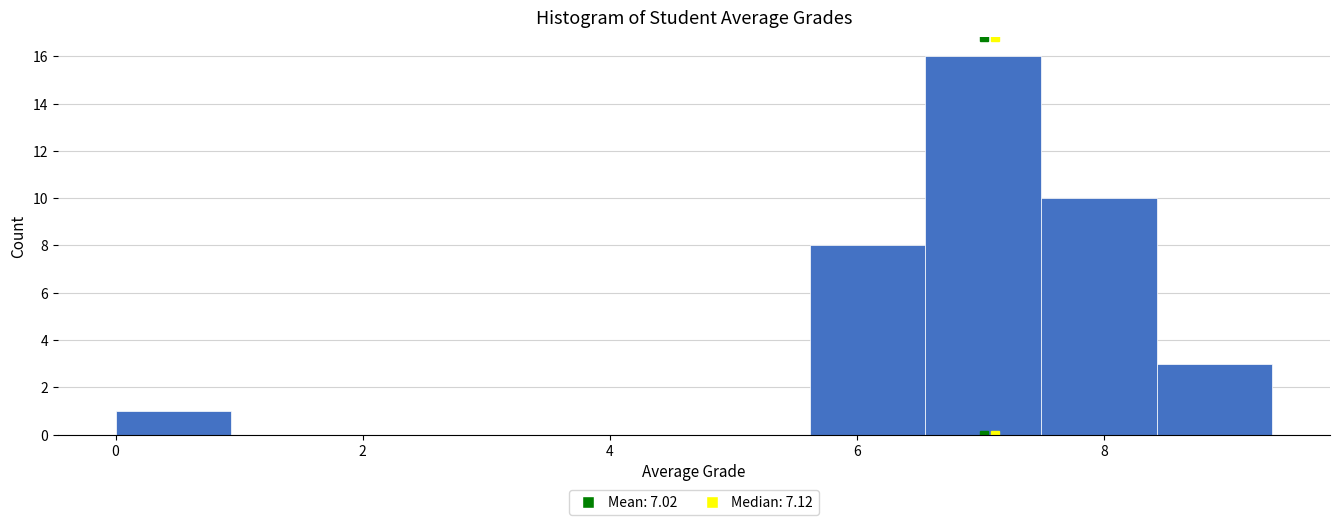

Reading left to right, transcribe this chart: for each bar, give the range it covers on the x-axis and its height. Neither the bar edges nor the heights are printed on the chart, so give them approximately, as read against the axes.

0.0 to 1.0: 1
1.0 to 1.8: 0
1.8 to 2.8: 0
2.8 to 3.8: 0
3.8 to 4.6: 0
4.6 to 5.6: 0
5.6 to 6.6: 8
6.6 to 7.4: 16
7.4 to 8.4: 10
8.4 to 9.4: 3